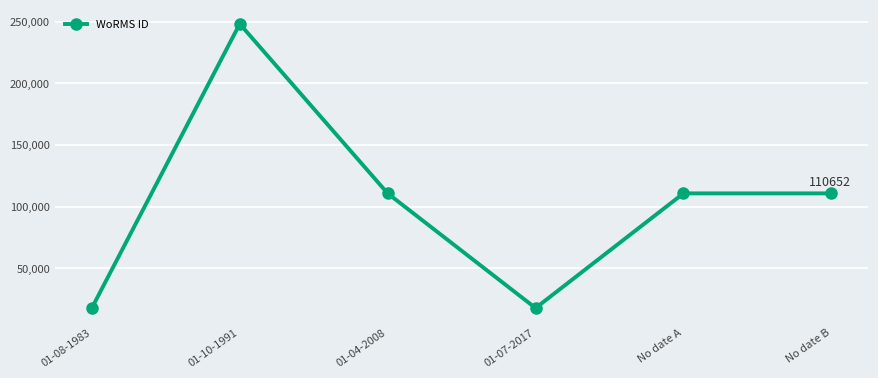

What is the maximum value shown in the chart?

248121